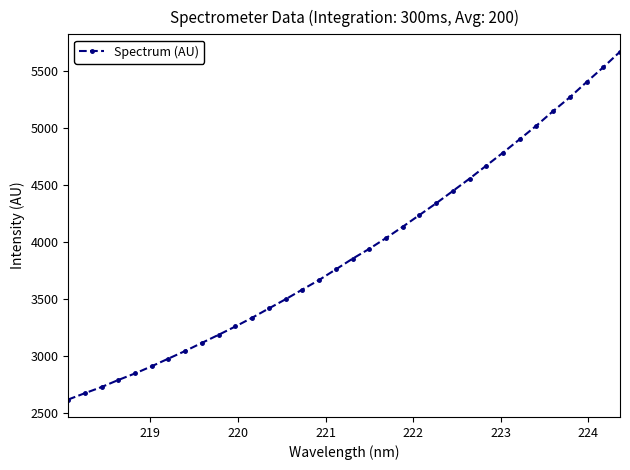

What is the average value?

3922.4